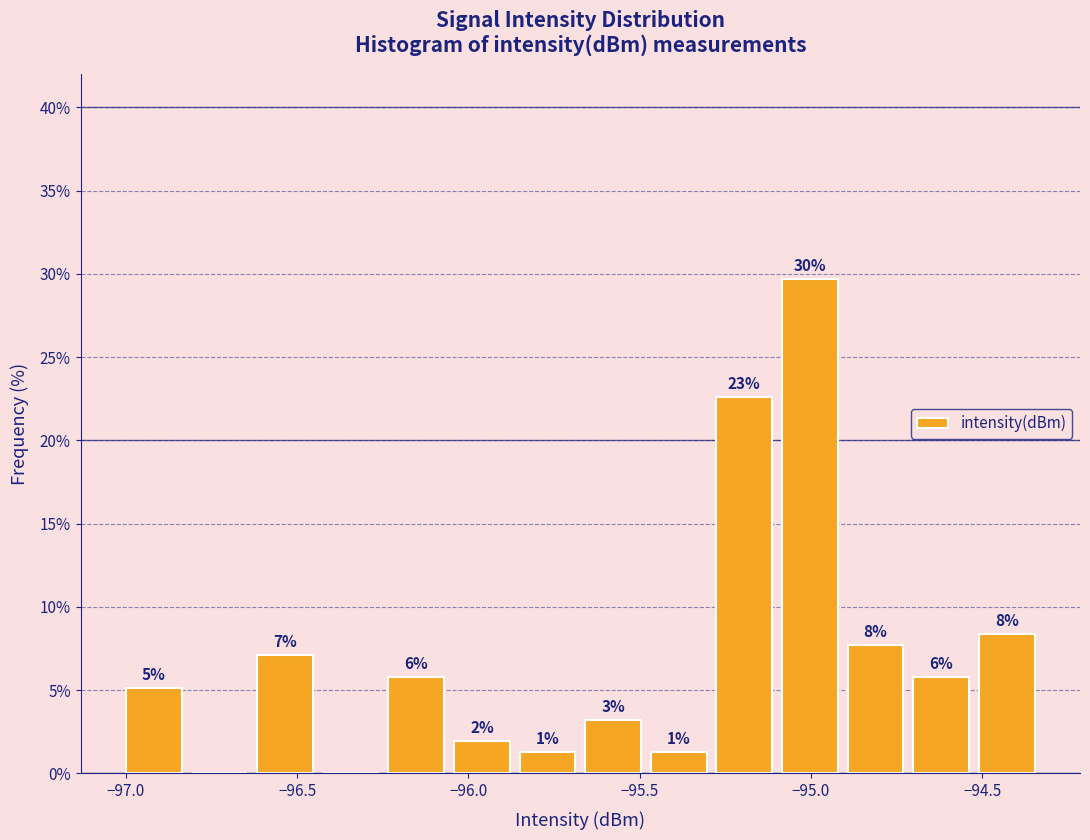

Read against the x-axis, roughly where is the centre of the tallest bar?

-95.00